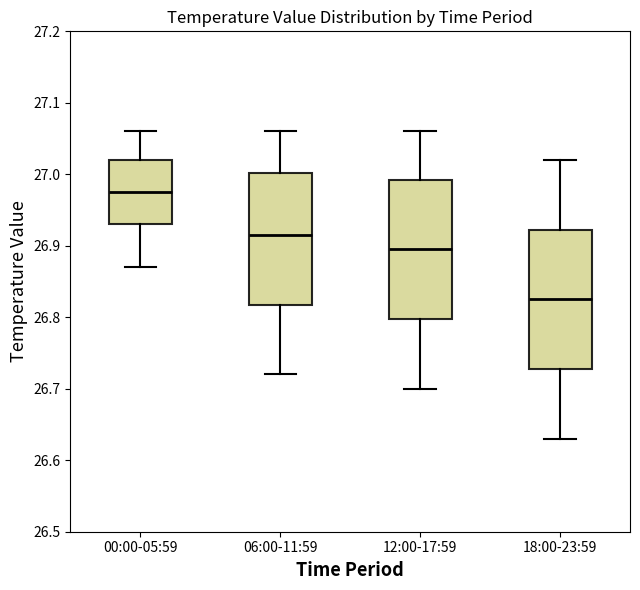

Which box has the highest median line?

00:00-05:59